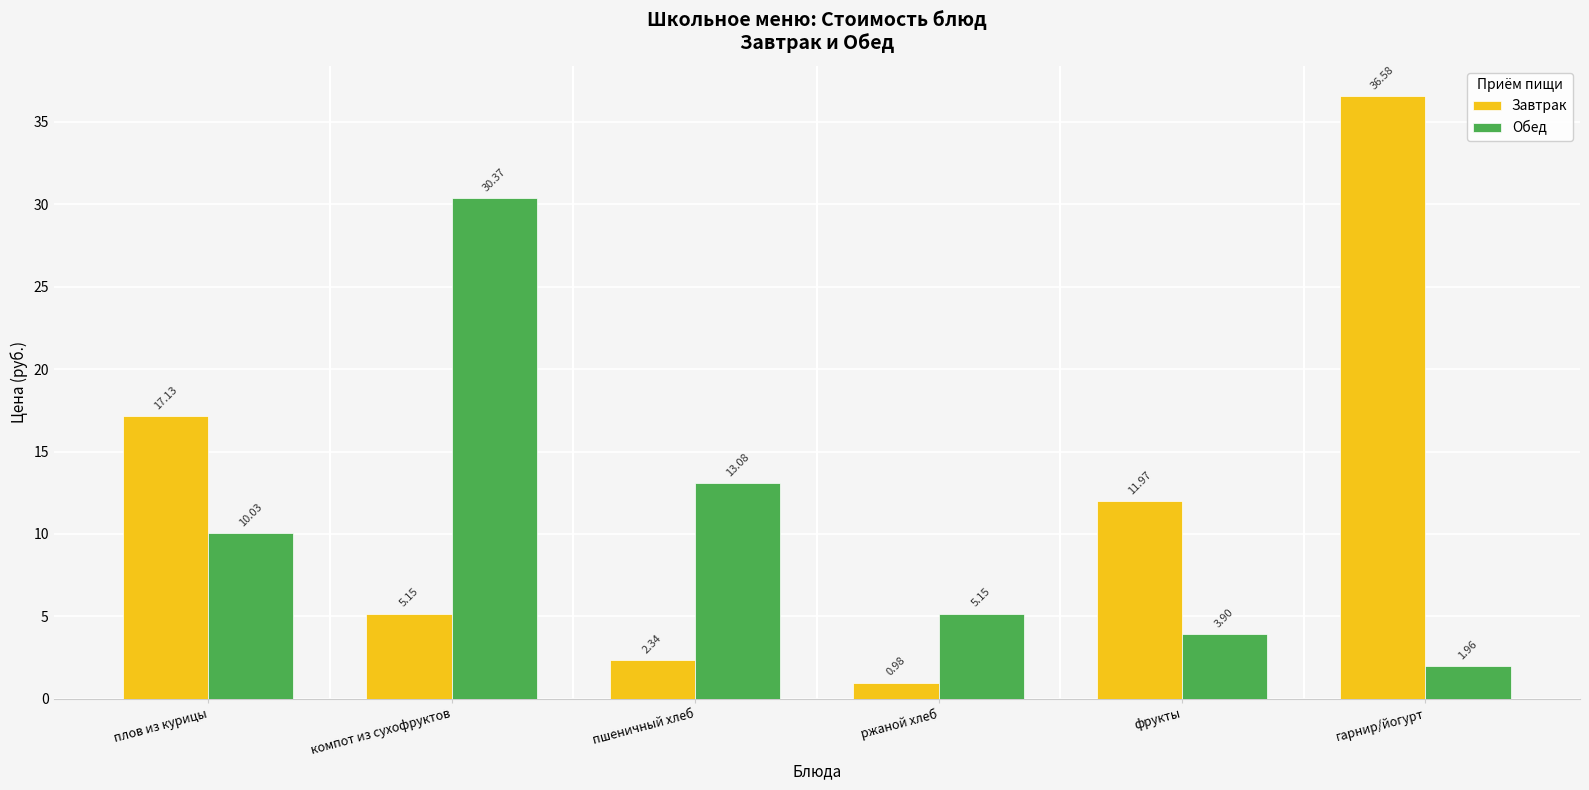

What is the sum of the Обед values at гарнир/йогурт and плов из курицы?

12.0